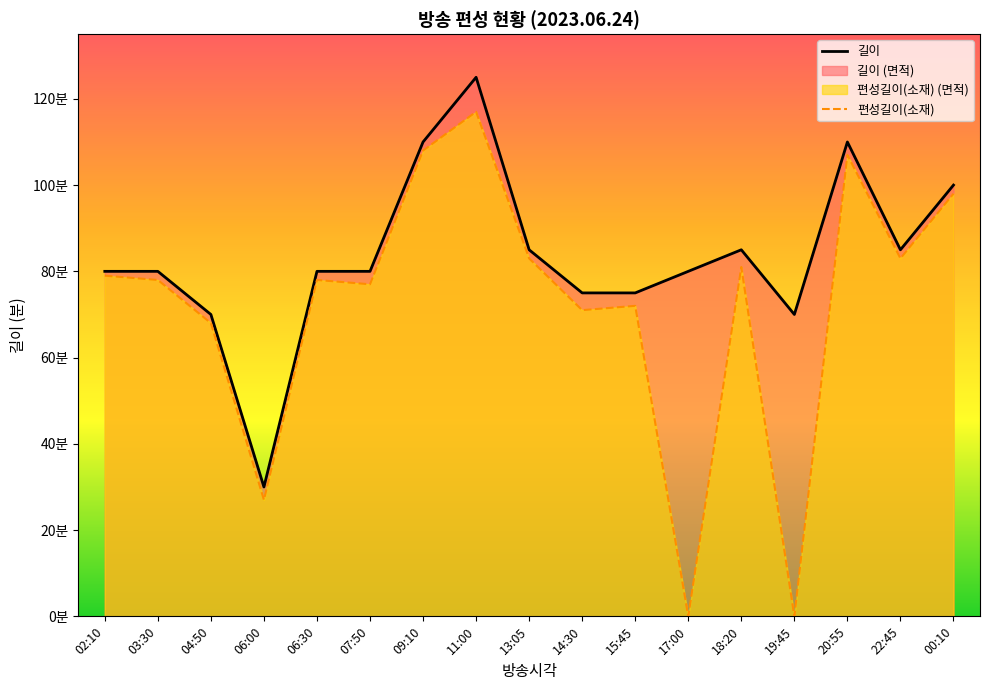

Which series has the largest total across all categories?

길이